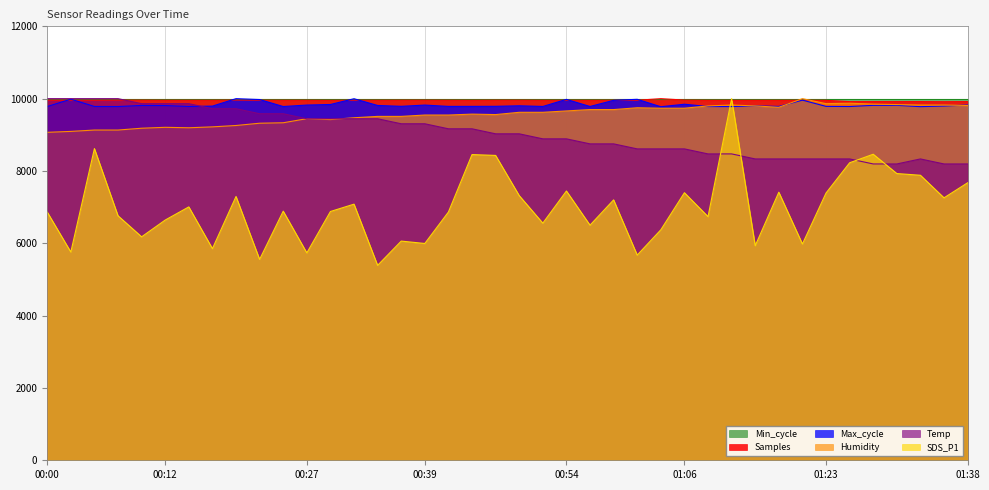

What is the total value across all series at 00:54?

55932.2